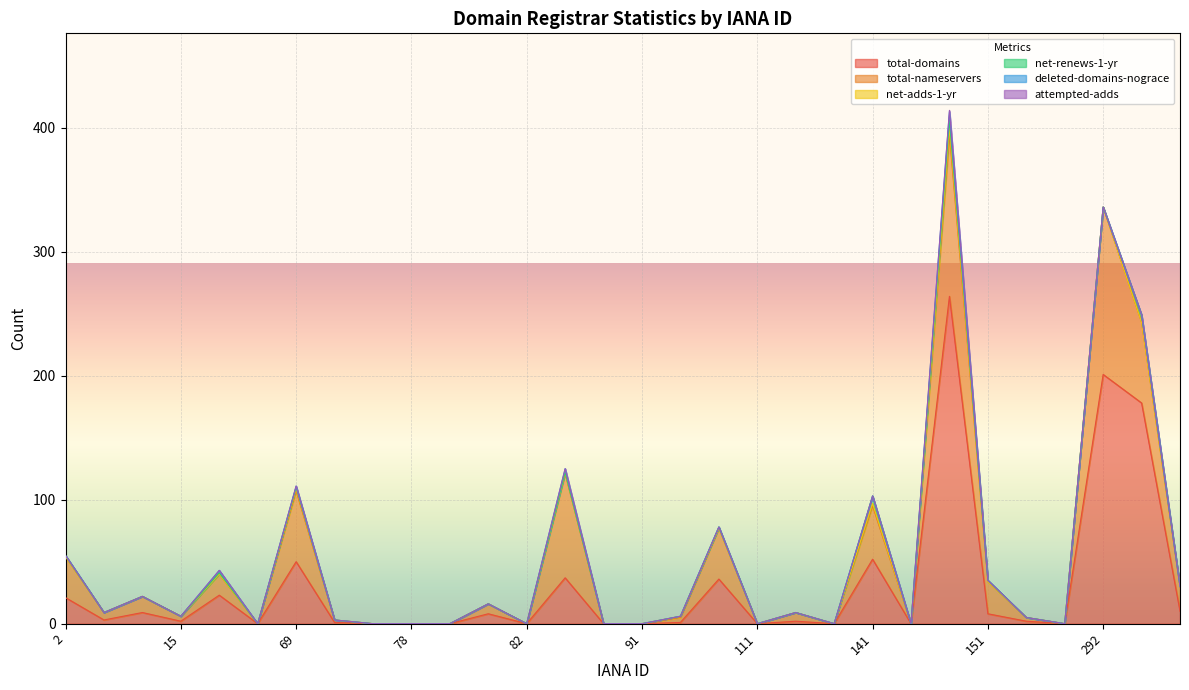

How many lines are shown in the chart?

6